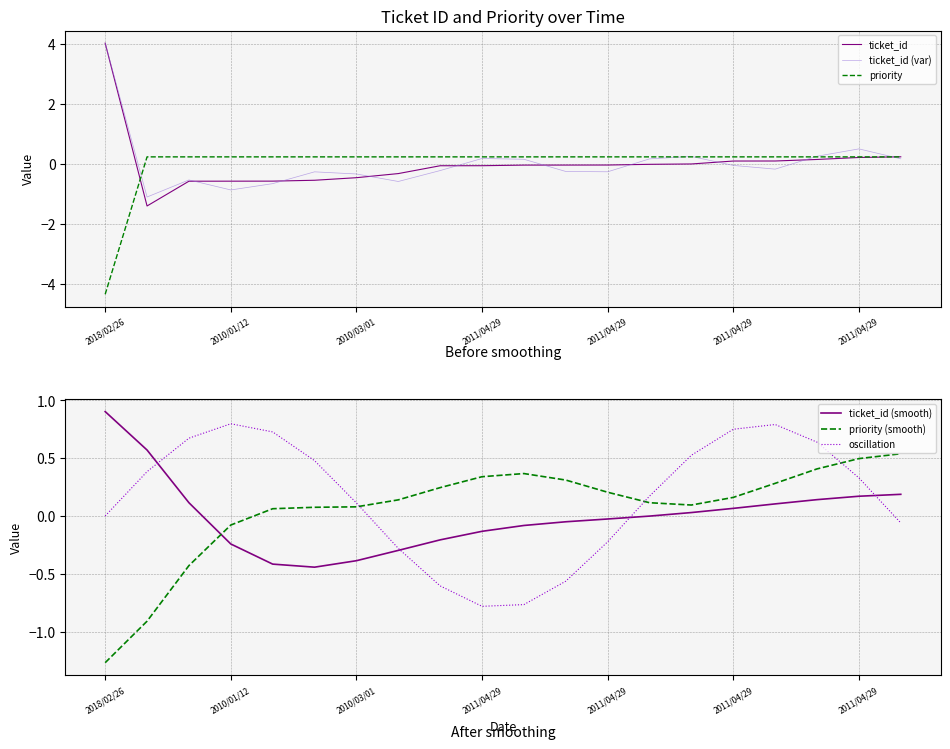

How many values in ticket_id (var) are above zero?

8